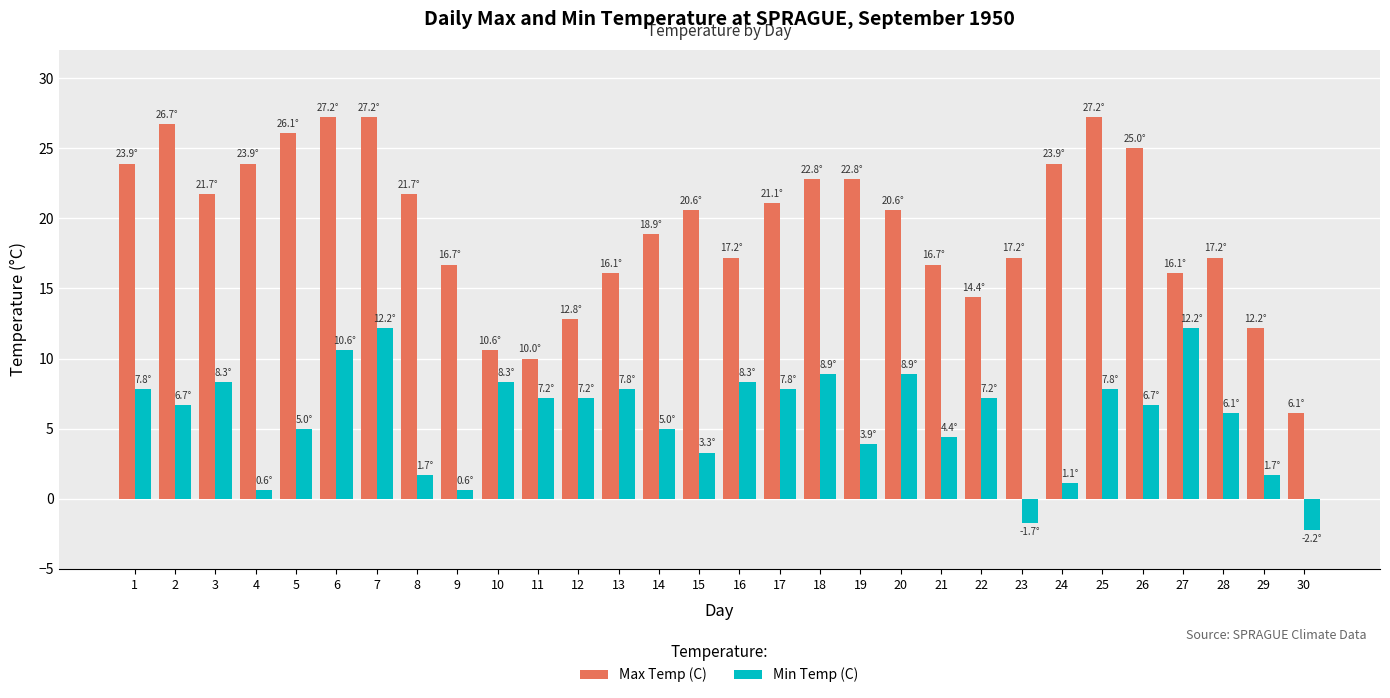

At which category is the sum across all series the highest?

7